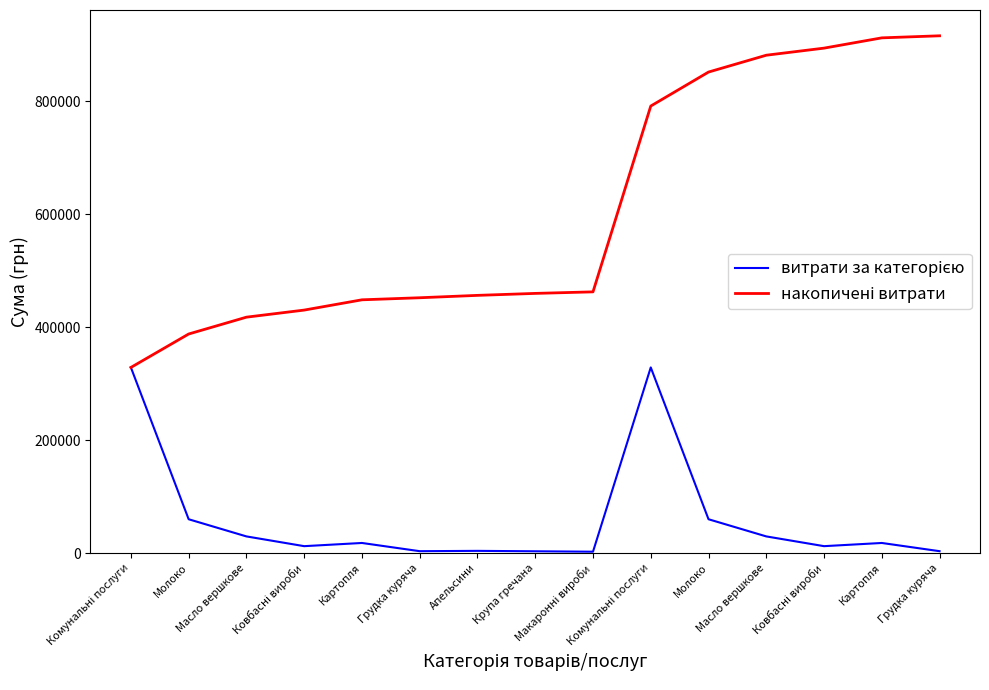

Which category has the lowest value across all series?

Макаронні вироби